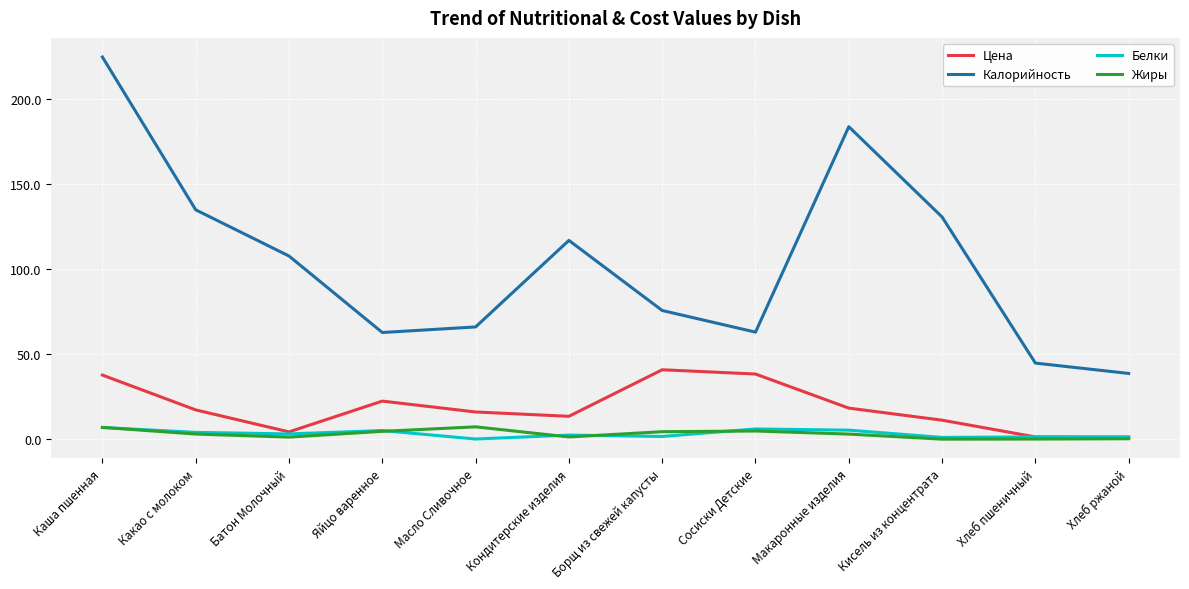

Is it true that Цена equals 37.7 at Каша пшенная?

True